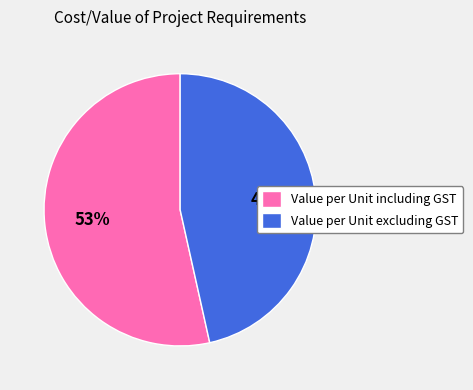

Is it true that Value per Unit excluding GST is 56% of the pie?

False